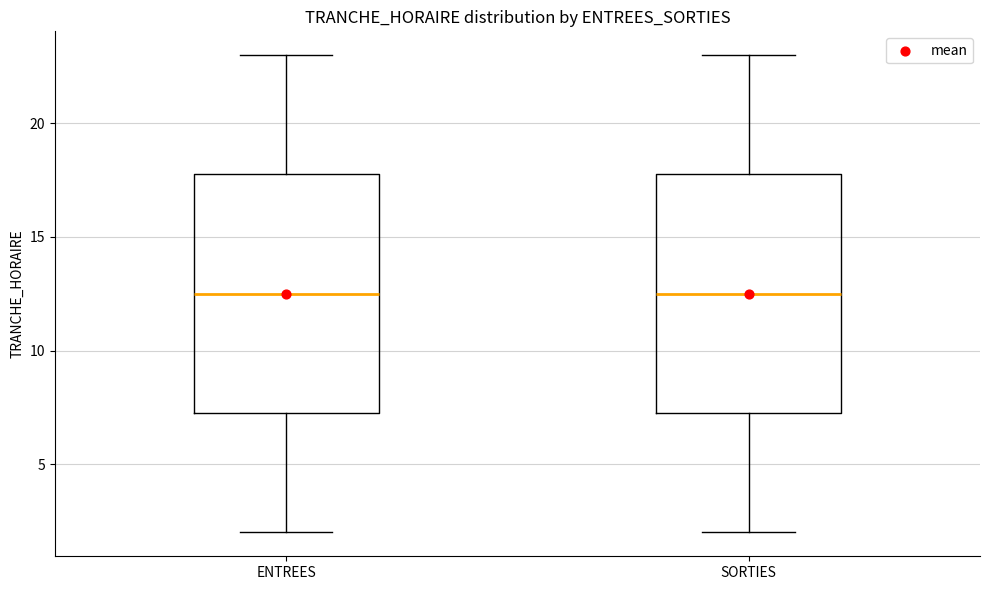

Reading left to right, transcribe this box plot: for each box, give where its median line is, the range the box spans, and where its two whiskers end, as read against the y-axis. The values are not printed on the chart, so give them approximately, as read against the axis.

ENTREES: median 12.5, box 7.5 to 18.0, whiskers 2.0 to 23.0
SORTIES: median 12.5, box 7.5 to 18.0, whiskers 2.0 to 23.0